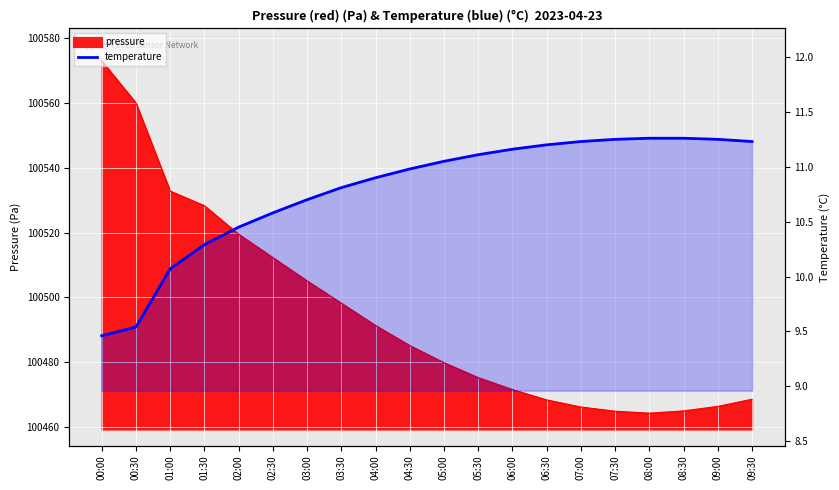

At which label is the value closest to 10?

01:00